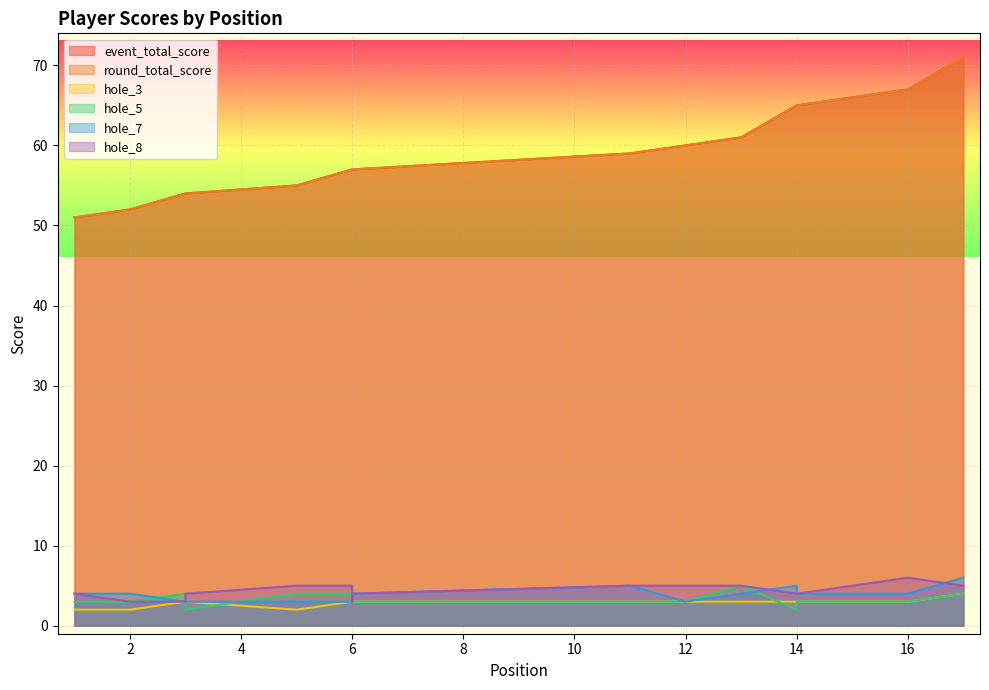

At how many categories does at least one series exceed 21?

17